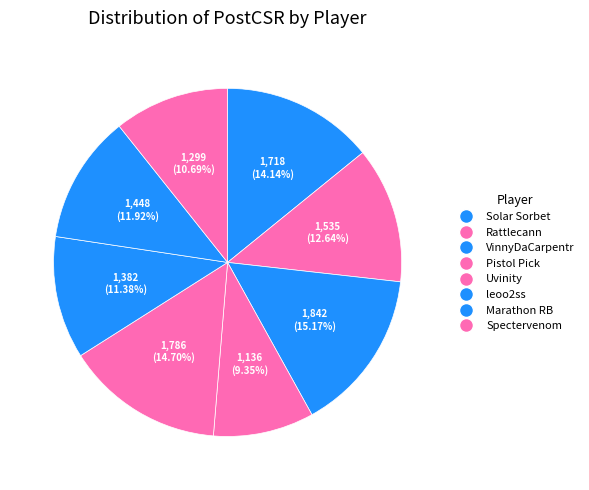

Combined, what portion of the pie is VinnyDaCarpentr and Uvinity?

29.9%